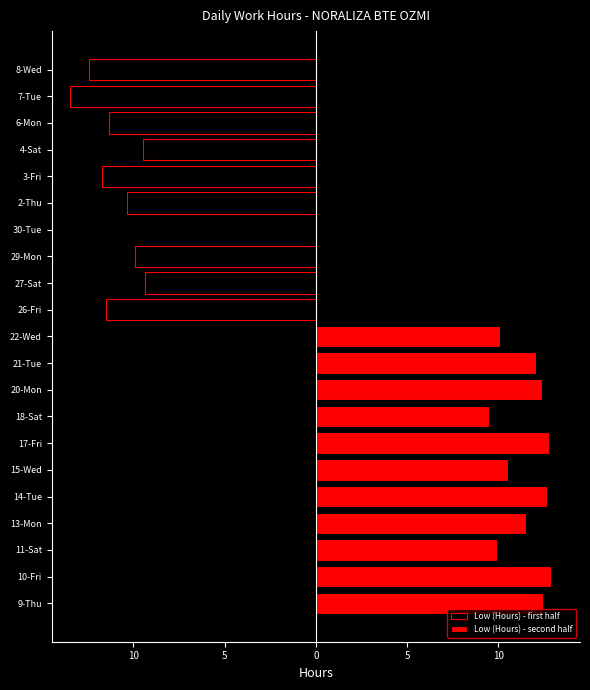

Reading left to right, extract all data points from this chart.

11.5	9.4	9.9	0.0	10.4	11.7	9.4	11.3	13.5	12.4	12.4	12.9	9.9	11.5	12.7	10.6	12.8	9.5	12.4	12.1	10.1